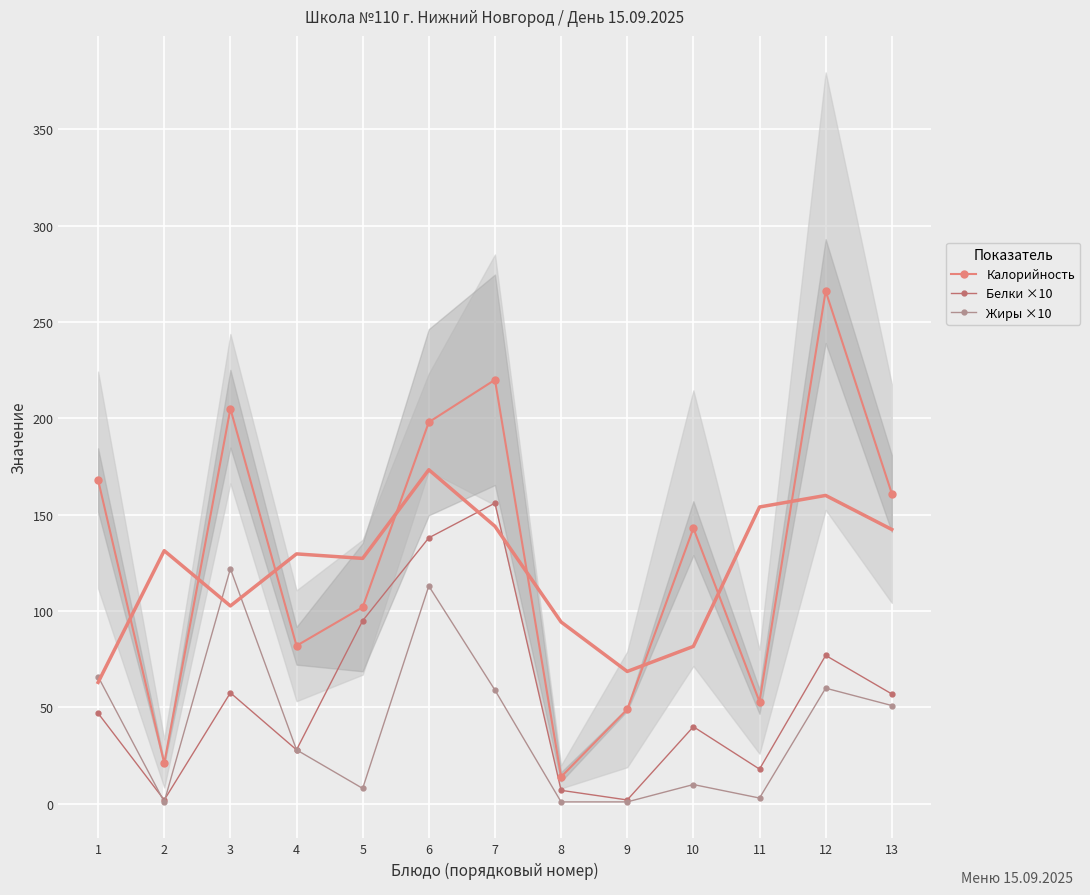

True or false: Жиры ×10 has more than 1 points higher than both neighbors.

True